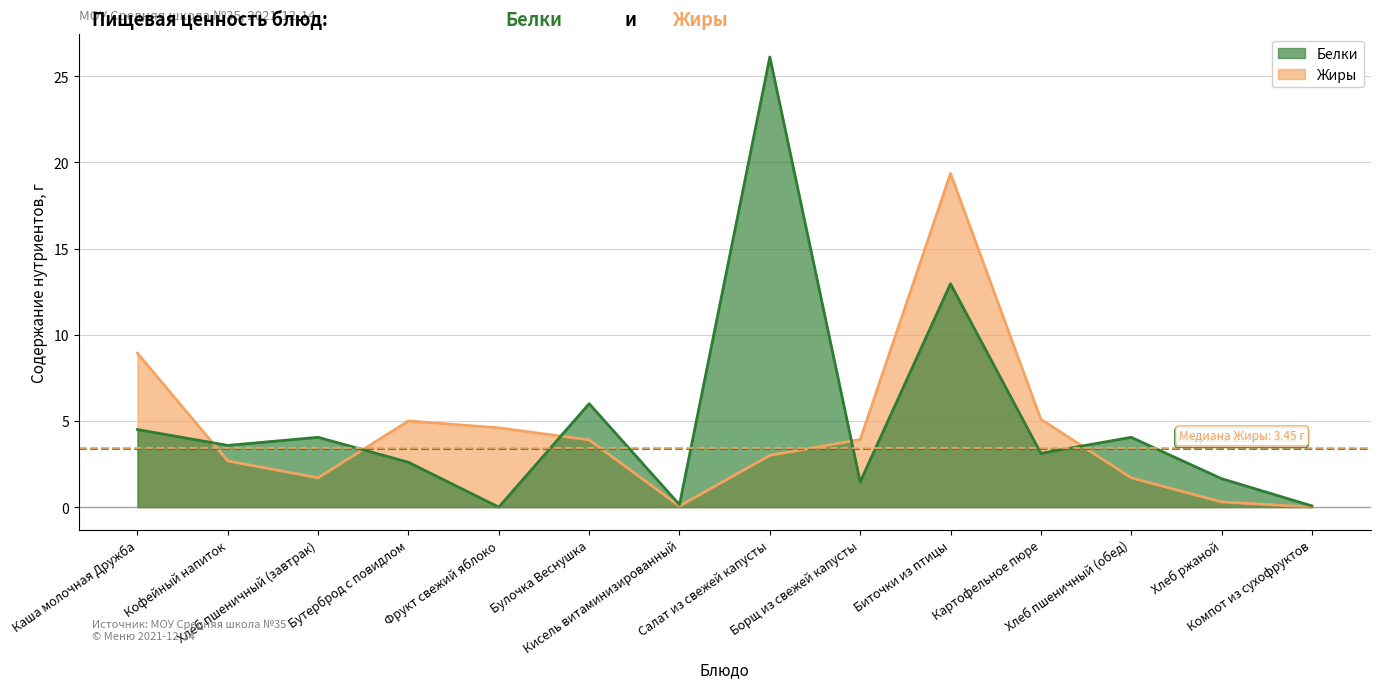

What value does the Жиры series have at Бутерброд с повидлом?

5.0